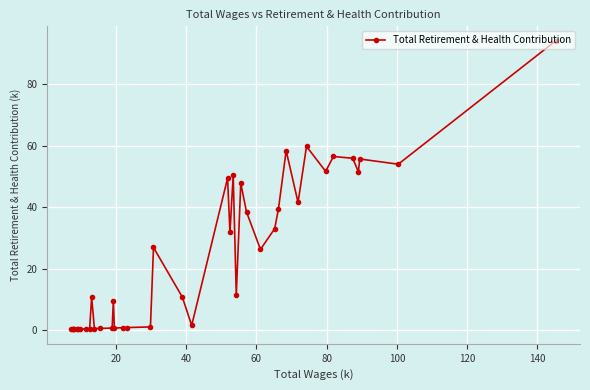

What is the average value?

24.4